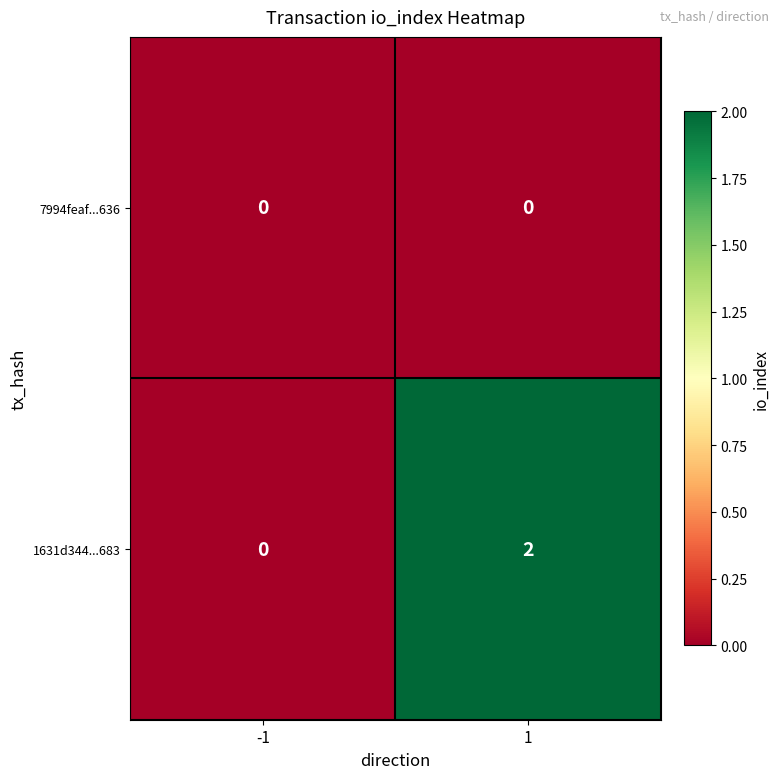

What is the spread (max minus min) of values at 1?

2